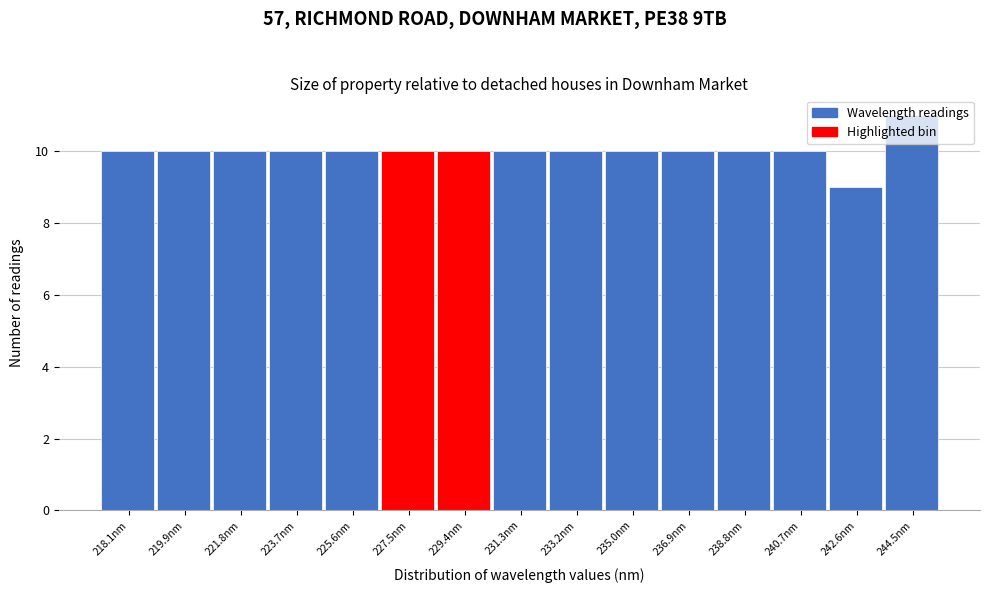

Is it true that the value at 240.7nm is 10?

True